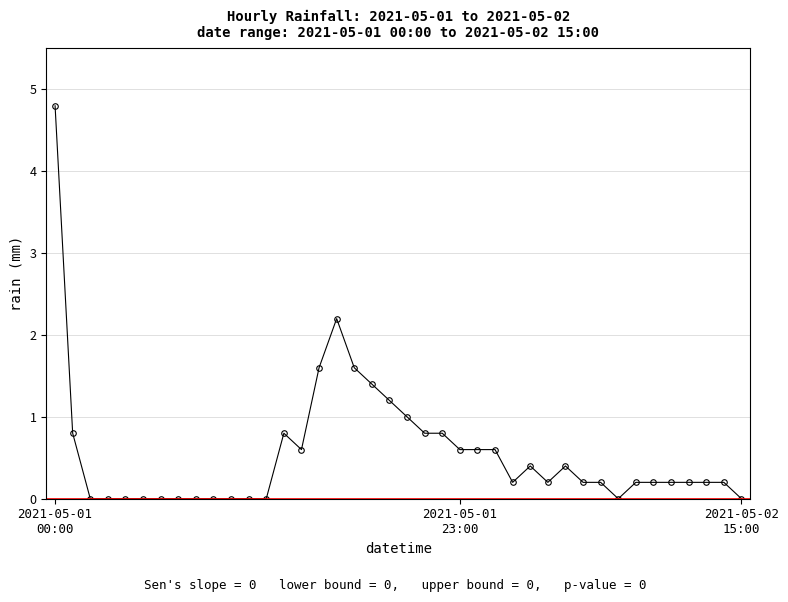

True or false: the data has more than 2 interior local peaks.

True